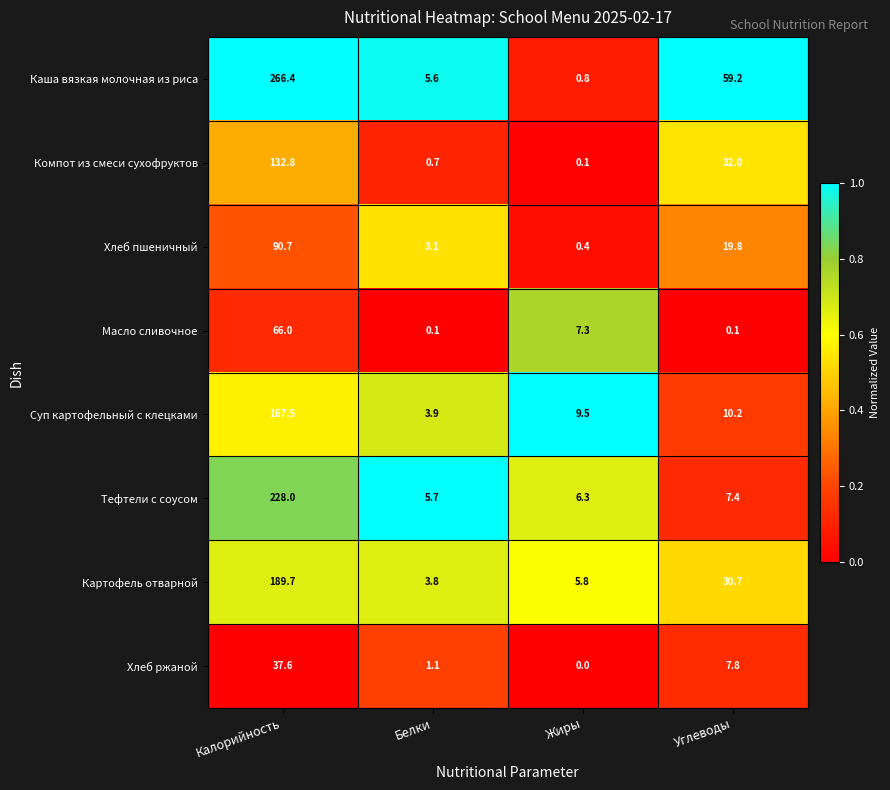

The value of Масло сливочное at Калорийность is 66.0. True or false?

True